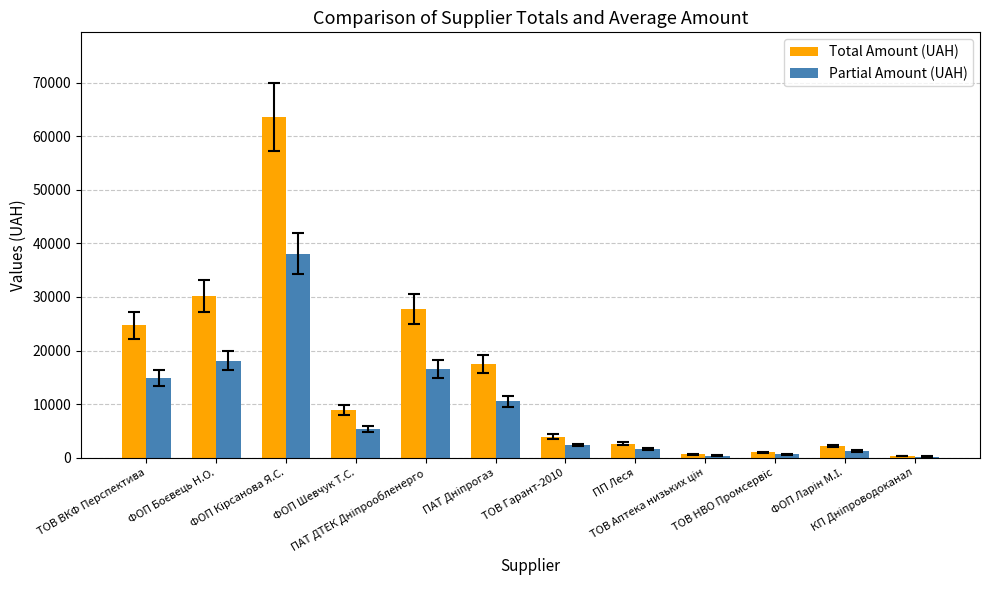

What is the sum of all Partial Amount (UAH) values?

109983.3